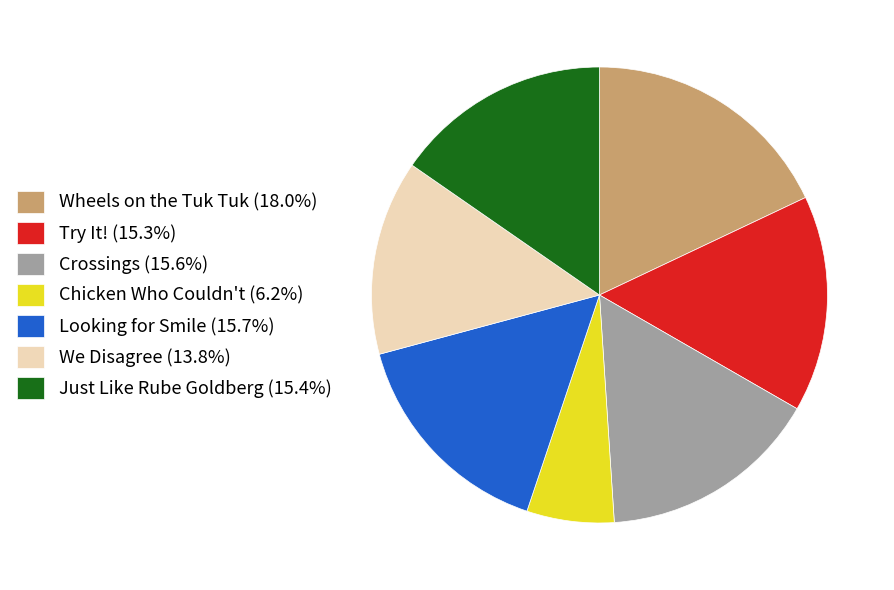

Is the sum of Just Like Rube Goldberg (15.4%) and Try It! (15.3%) greater than half?

No